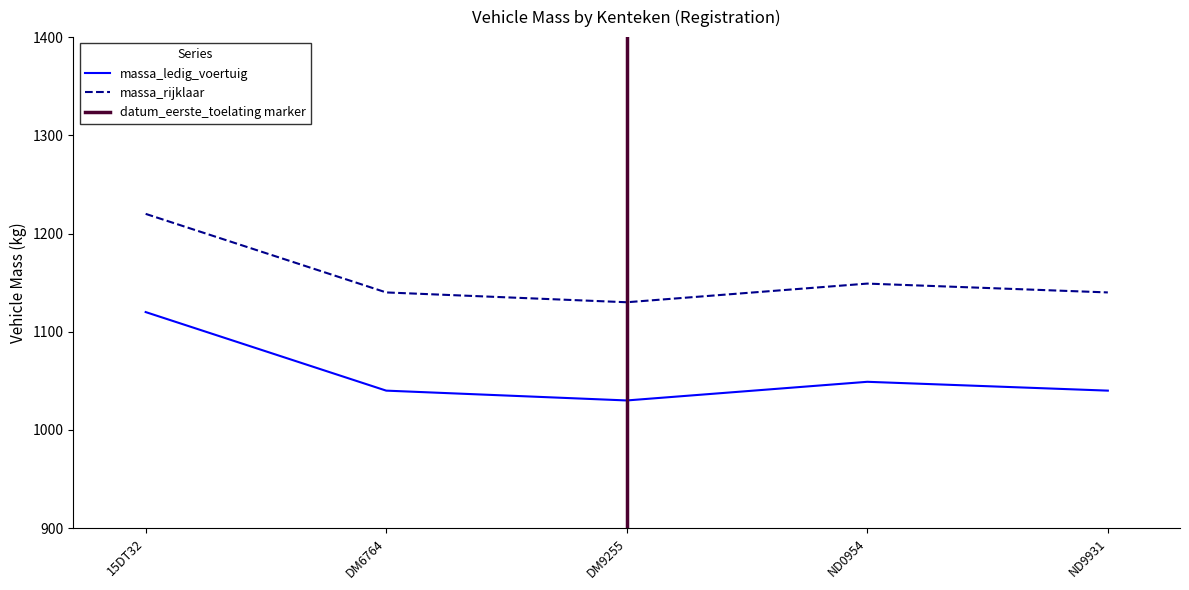

Reading left to right, list all the values displayed in this chart.

massa_ledig_voertuig: 1120	1040	1030	1049	1040
massa_rijklaar: 1220	1140	1130	1149	1140